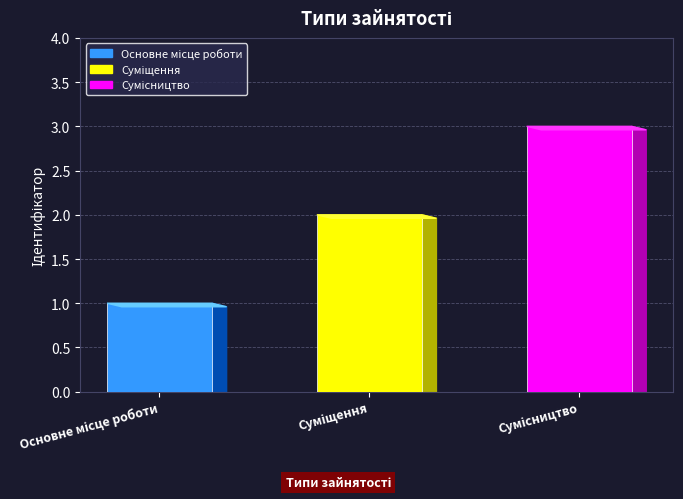

How many distinct data groups are displayed?

1